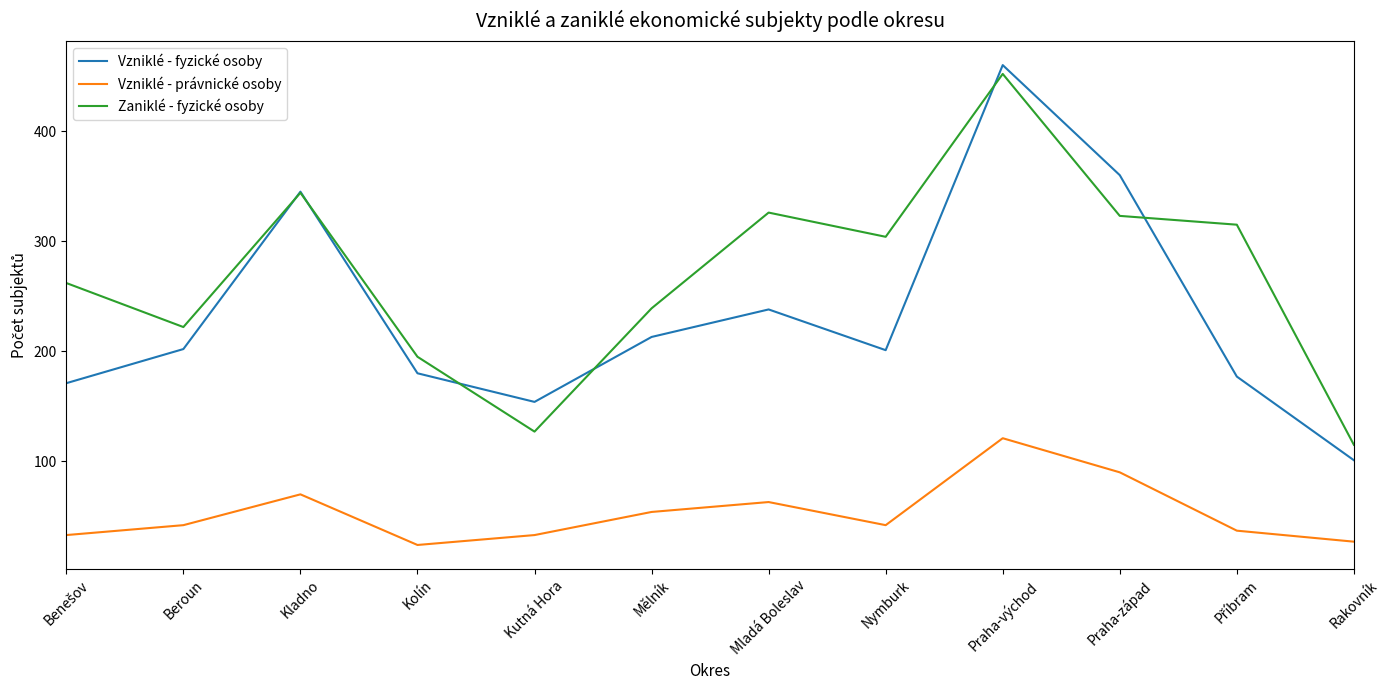

Is it true that Zaniklé - fyzické osoby equals 452 at Praha-východ?

True